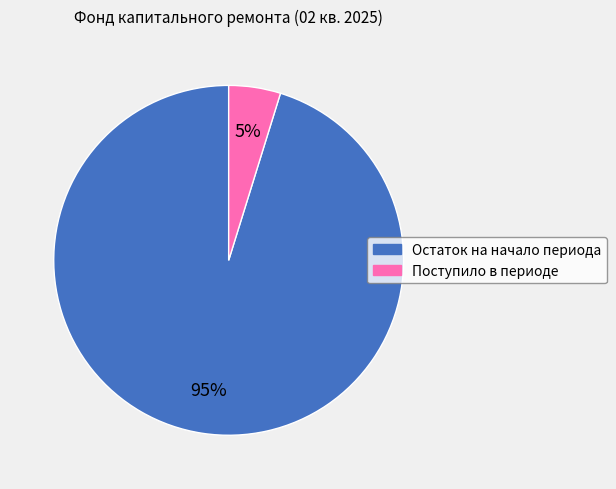

Is it true that Остаток на начало периода is 84% of the pie?

False